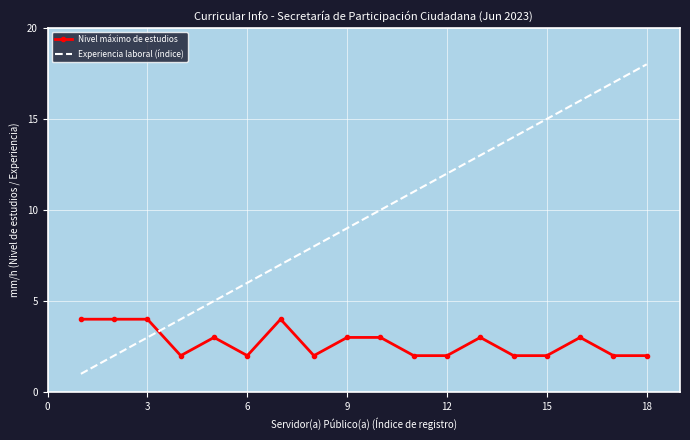

Which series has the largest total across all categories?

Experiencia laboral (índice)